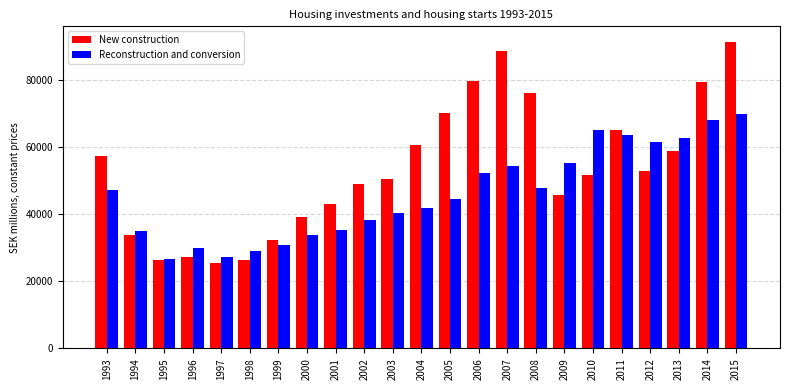

What is the approximate value of New construction at 2012, to the nearest 10?

52940